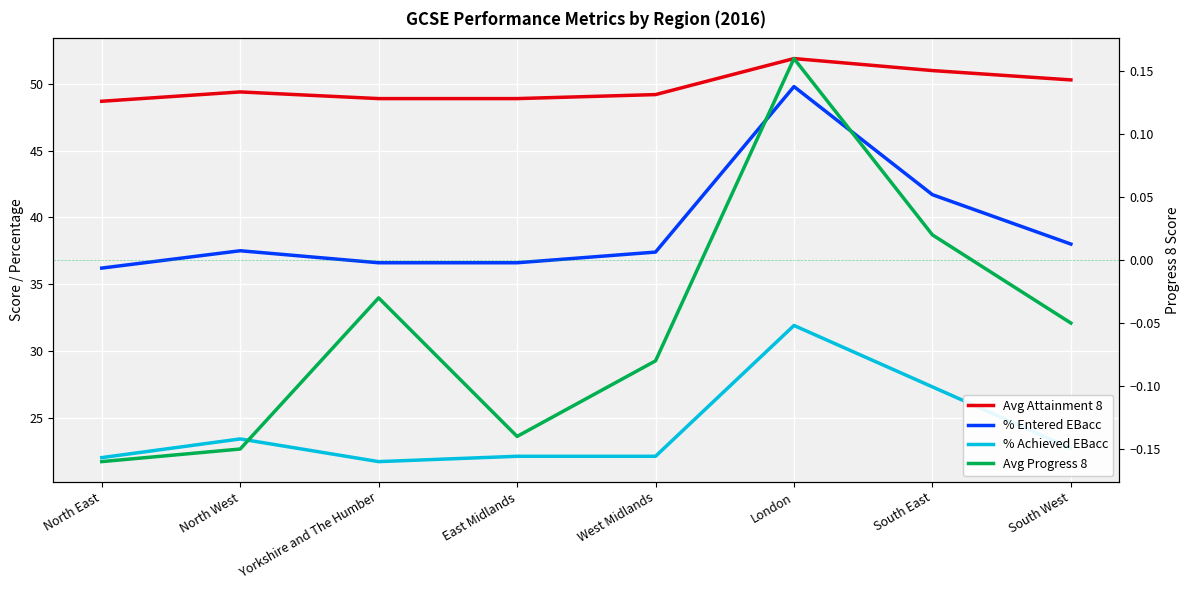

Where is the first local maximum for Avg Progress 8?

Yorkshire and The Humber